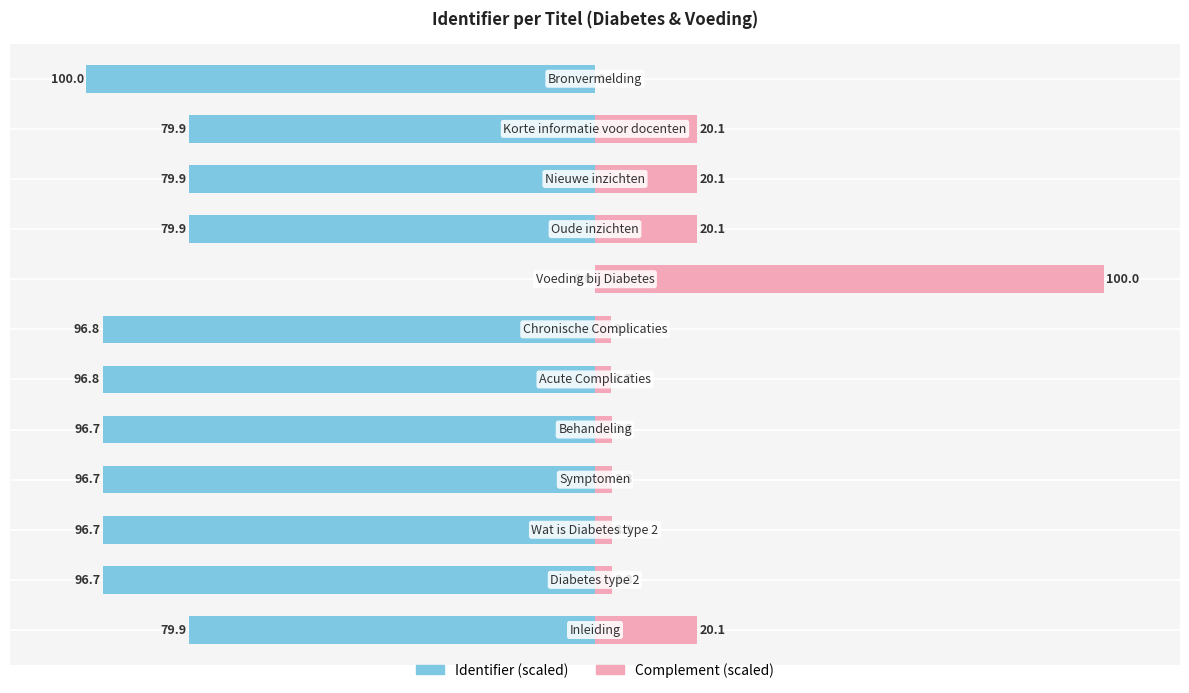

How many categories are shown in the chart?

12